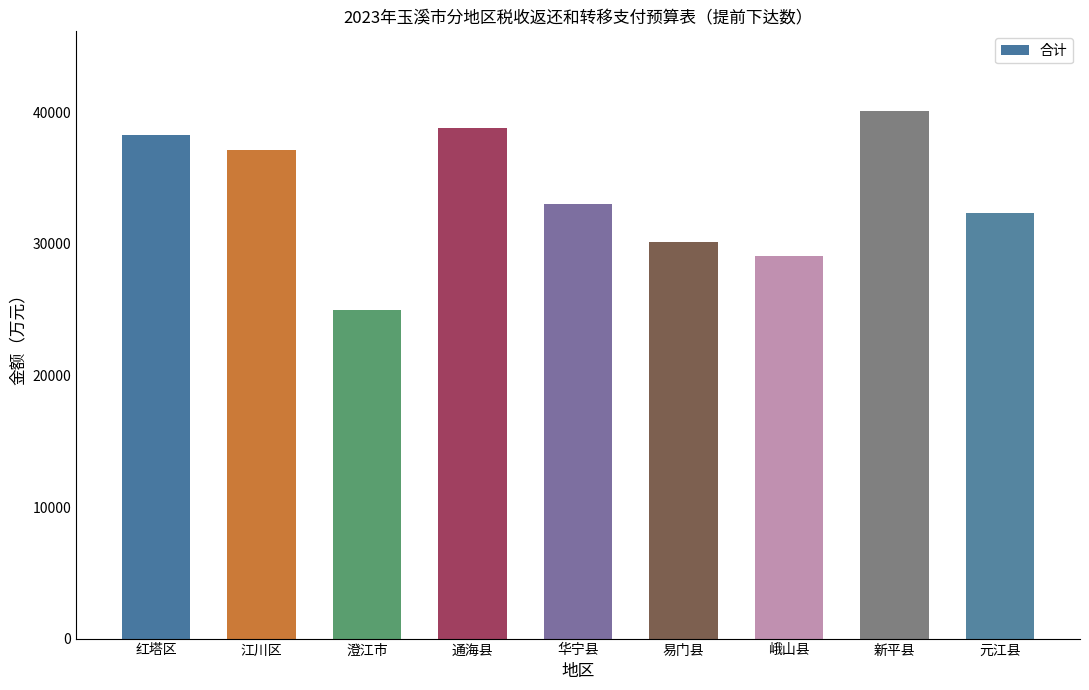

Between 红塔区 and 通海县, which is larger?

通海县